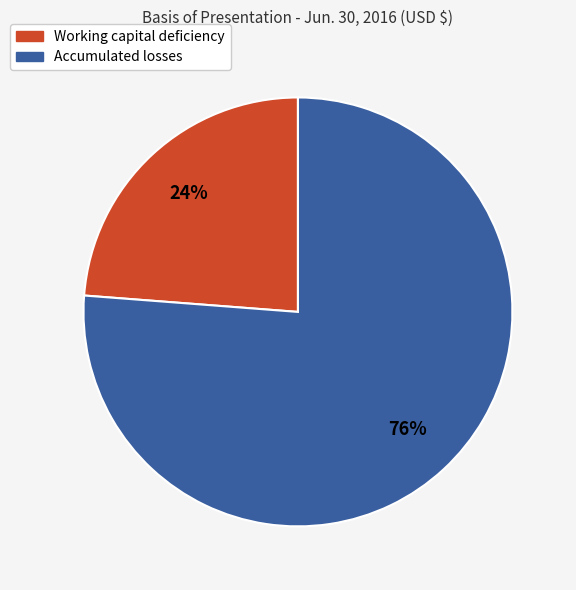

To the nearest percent, what portion does Working capital deficiency represent?

24%